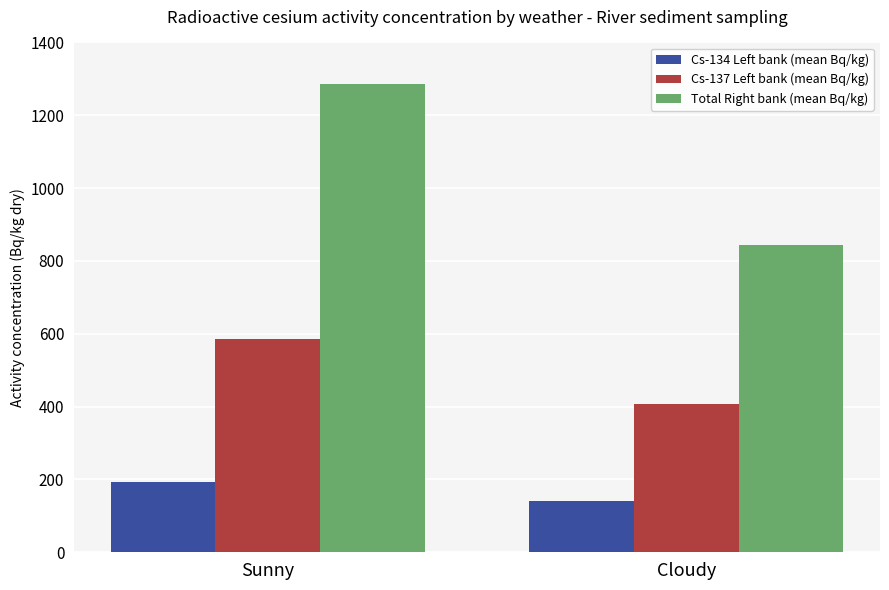

What is the value of the Cs-134 Left bank (mean Bq/kg) bar at the 1st from the left?

192.1